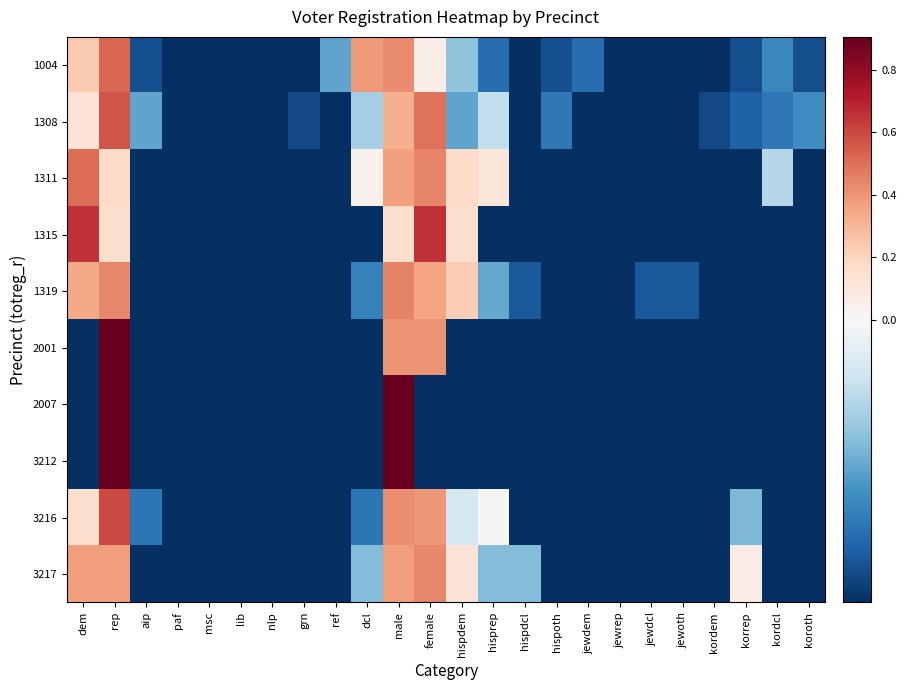

What is the total value across all series at female?

3.1